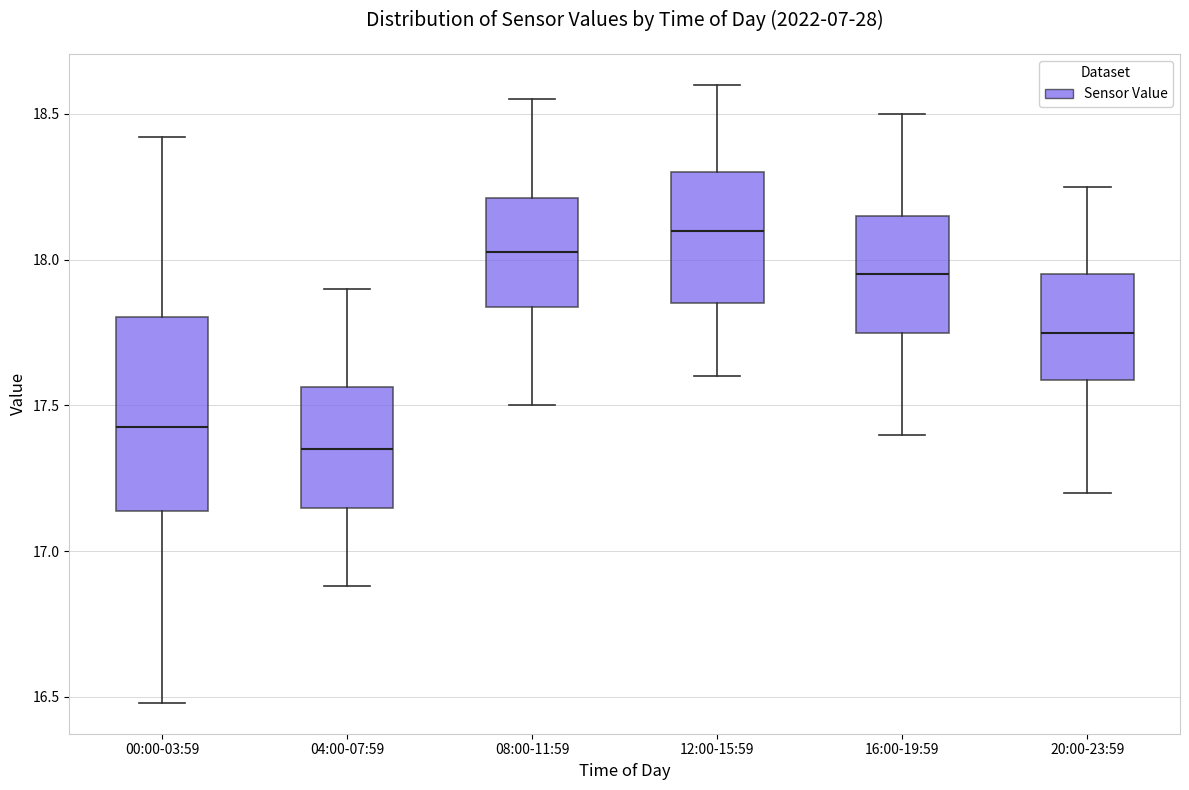

Which box is the tallest, from its lower edge to its upper edge?

00:00-03:59